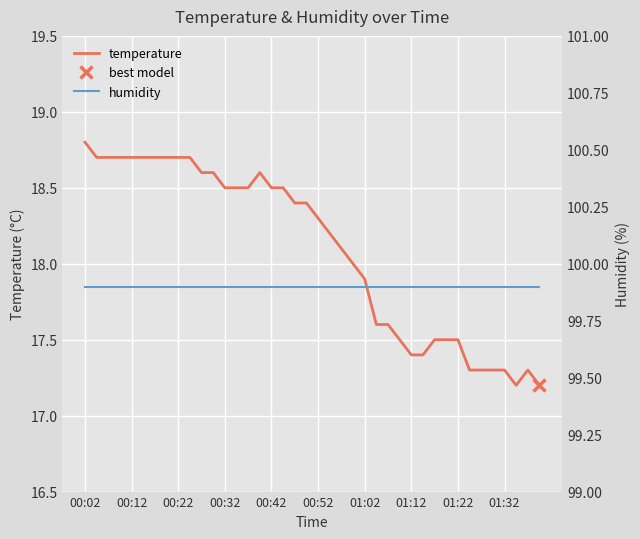

True or false: temperature and humidity cross at least once.

False